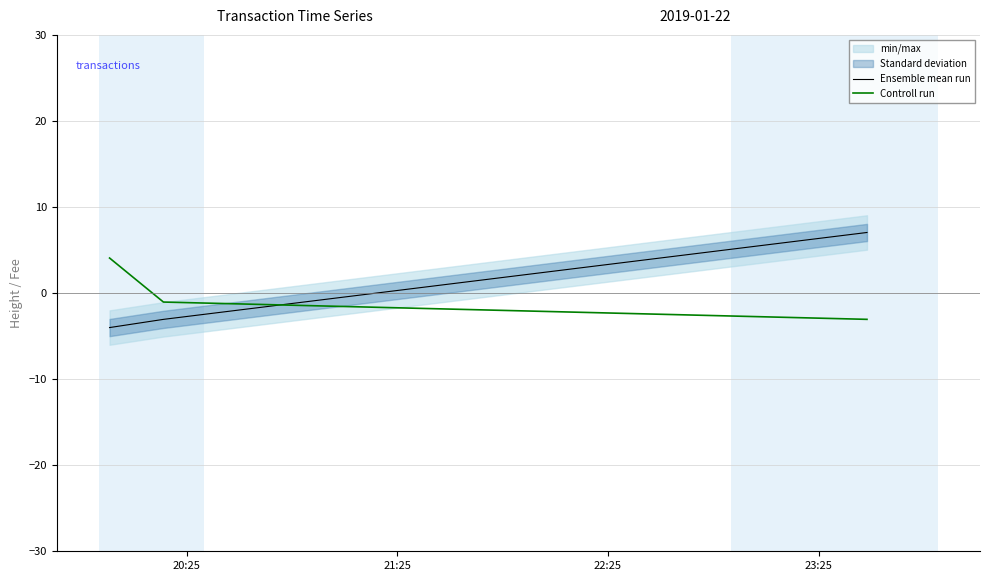

What is the minimum value for Controll run?

-3.0